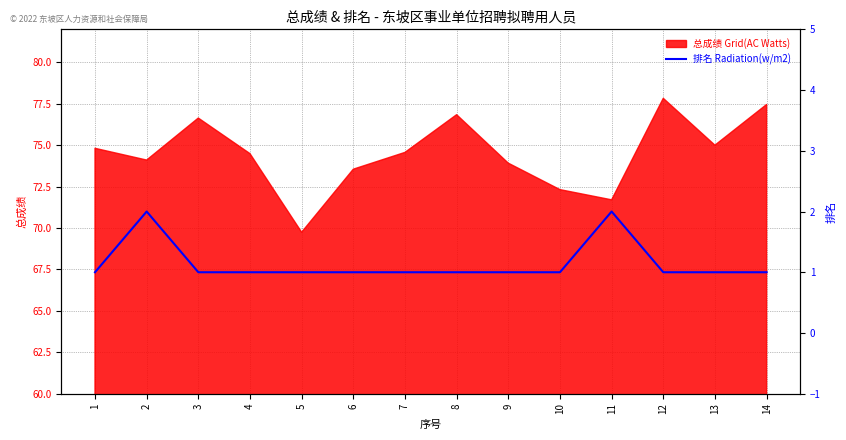

Which label corresponds to the smallest value in the chart?

1